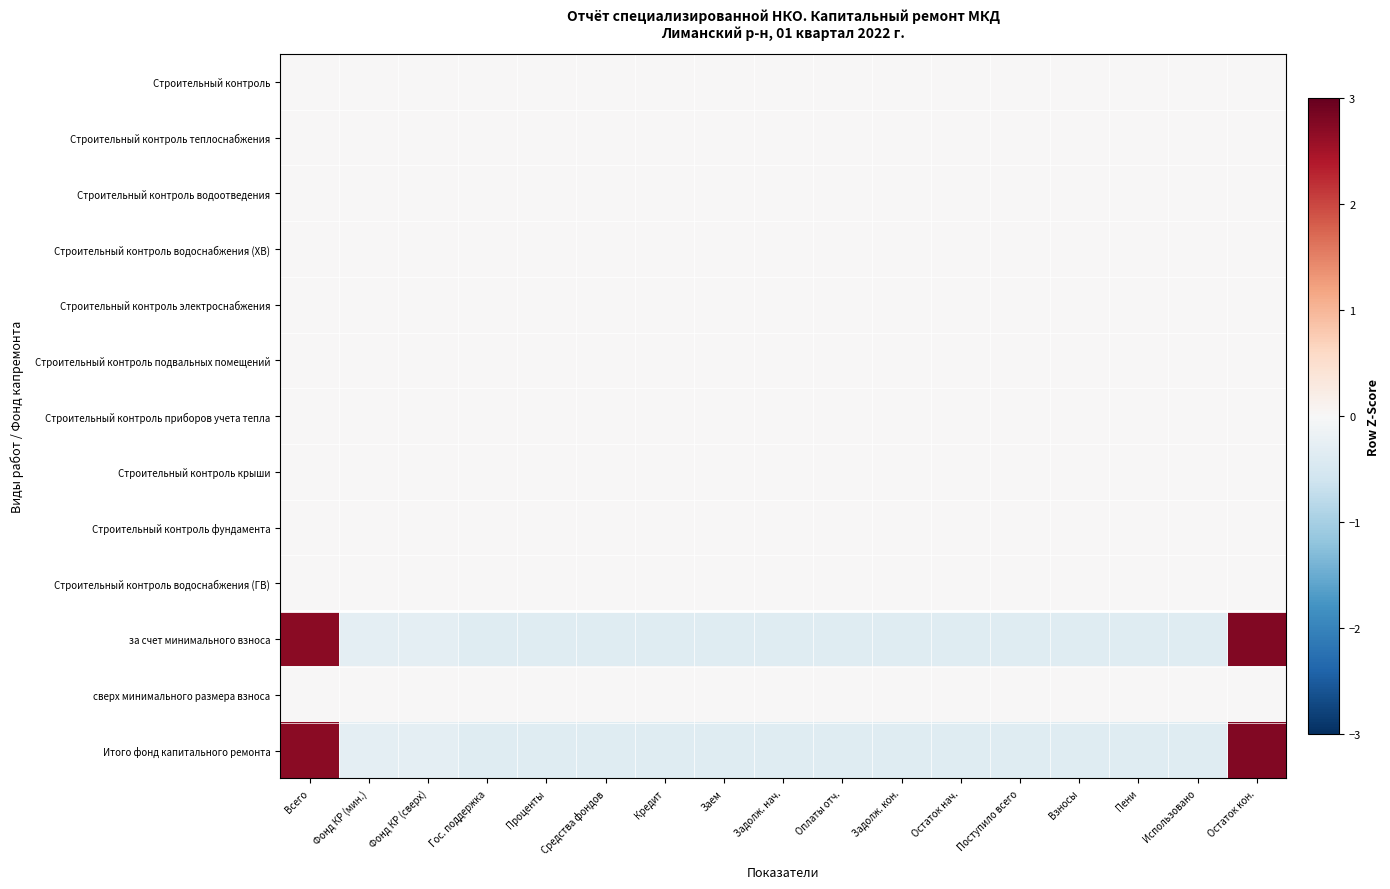

At how many categories does at least one series exceed 2?

2